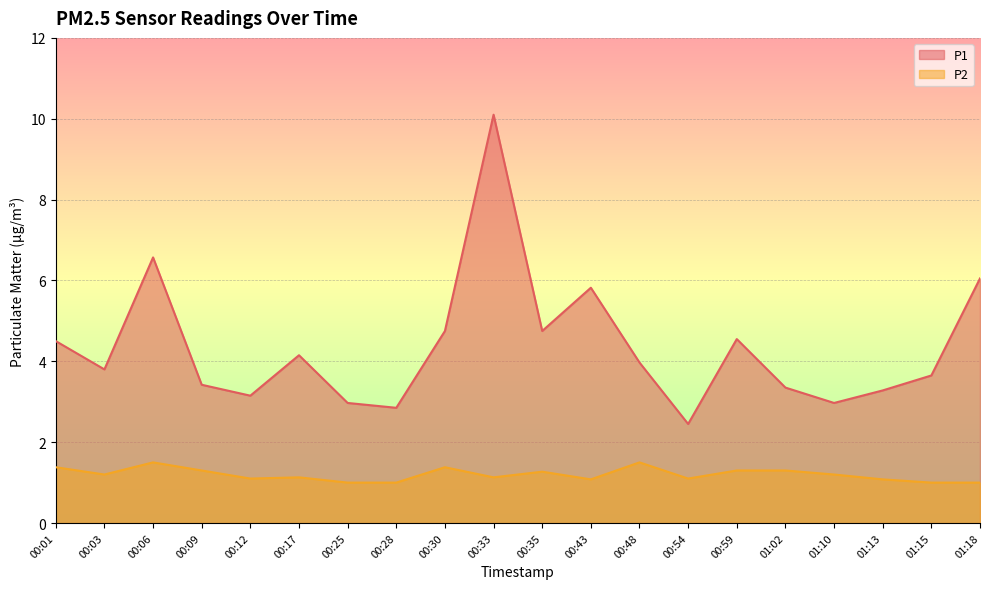

What value does the P2 series have at 00:06?

1.5